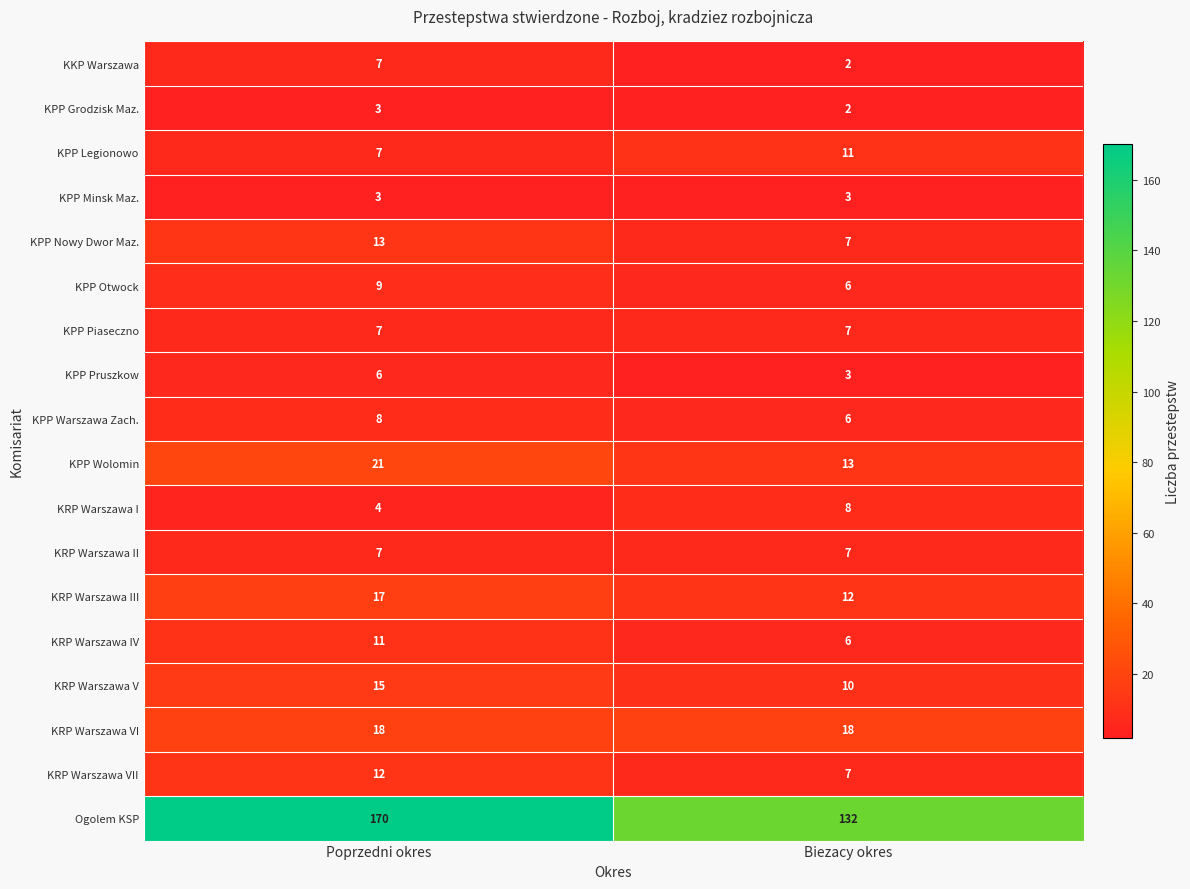

Which series changed the most between Poprzedni okres and Biezacy okres?

Ogolem KSP